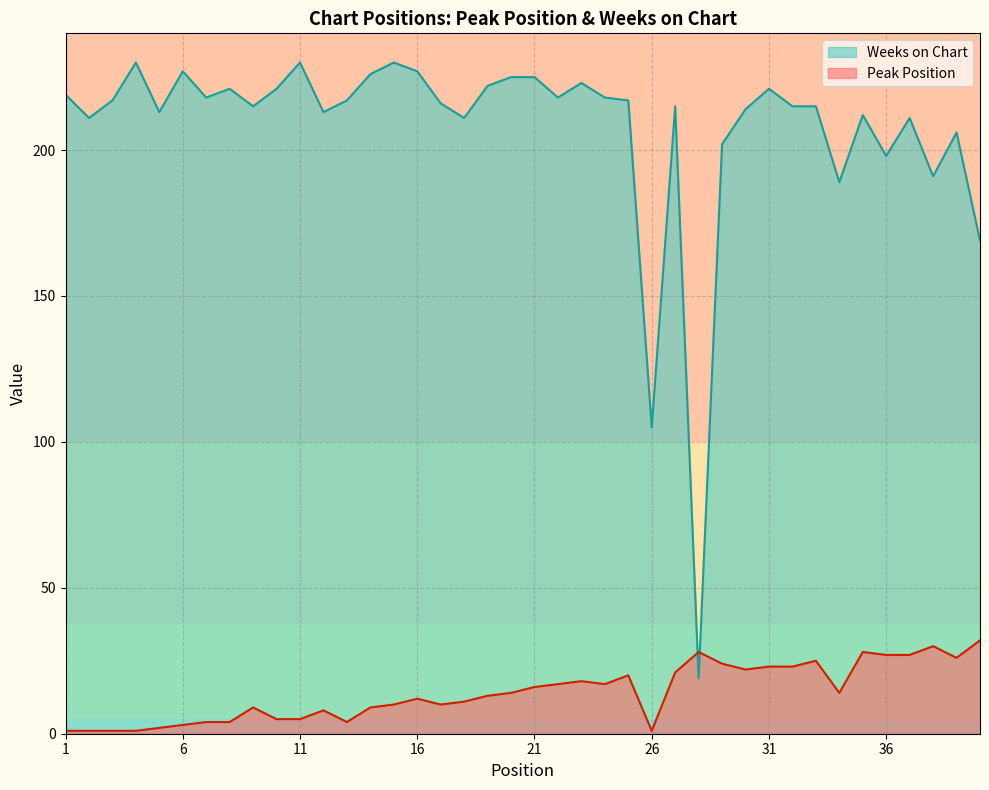

Between which two adjacent categories do Peak Position and Weeks on Chart first intersect?

27 and 28